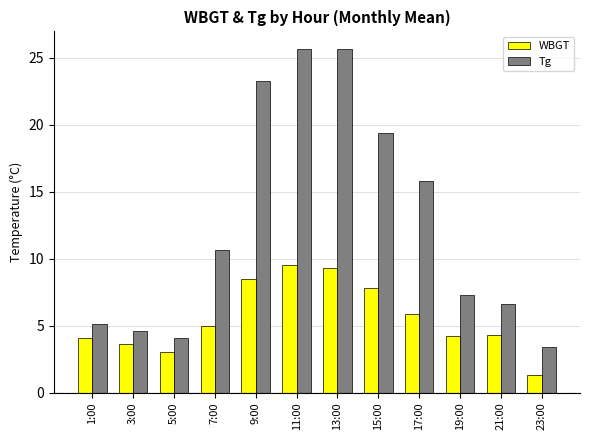

What position from the right is 13:00?

6